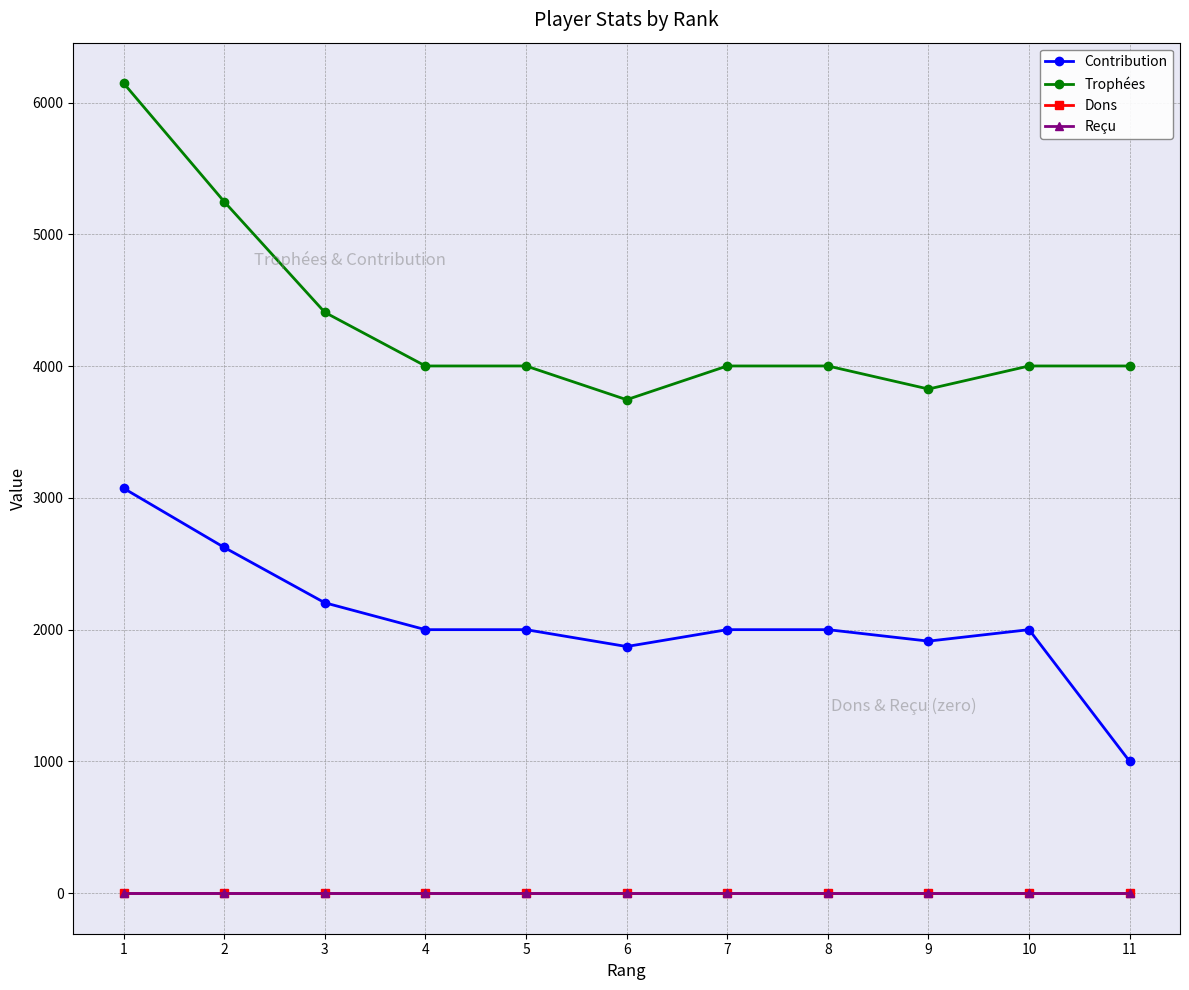

Rank the series by their maximum value, from highest to lowest.

Trophées, Contribution, Dons, Reçu